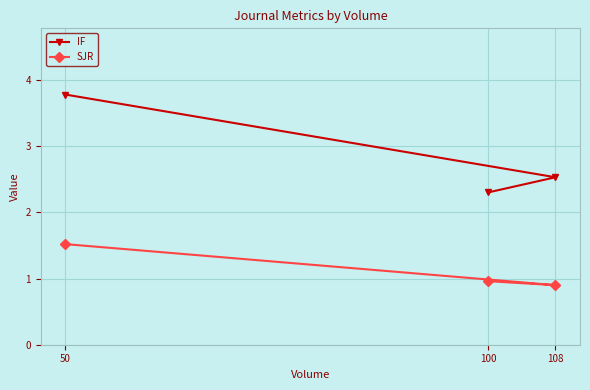

What is the difference between the SJR values at 108 and 100?

0.1